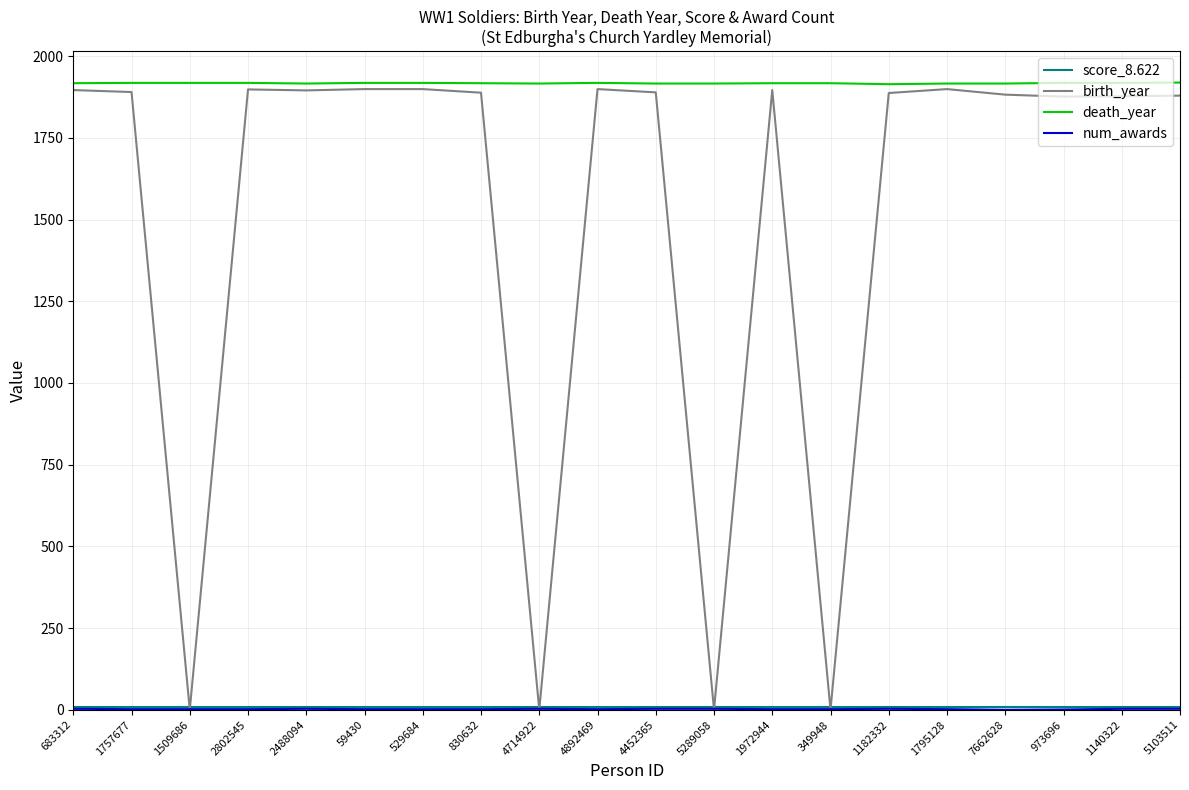

True or false: birth_year has more than 0 points higher than both neighbors.

True